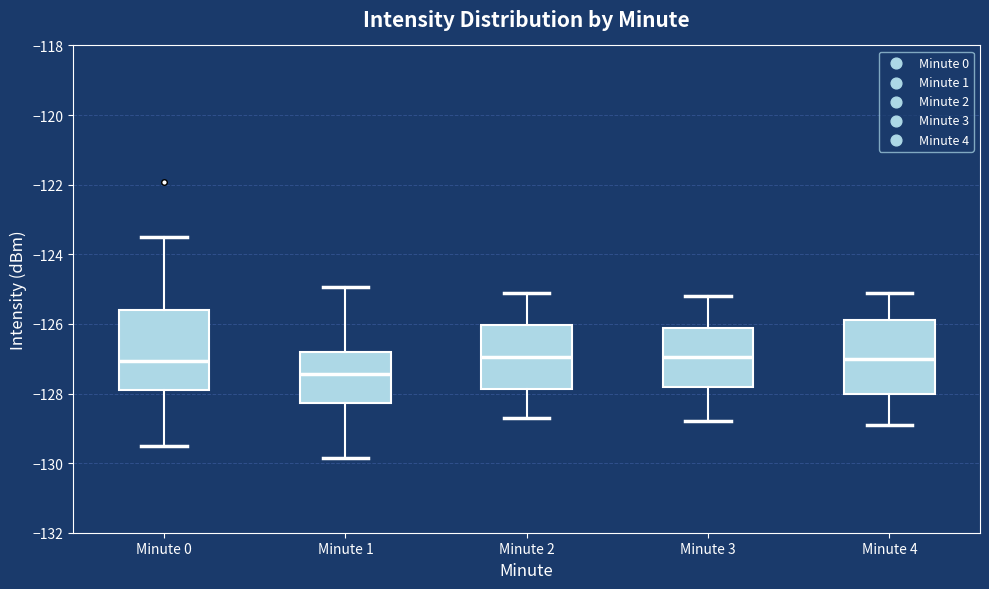

Where does the lower whisker of the box for Minute 4 end on the y-axis? The values are not printed on the chart, so give them approximately, as read against the axis.

-128.8